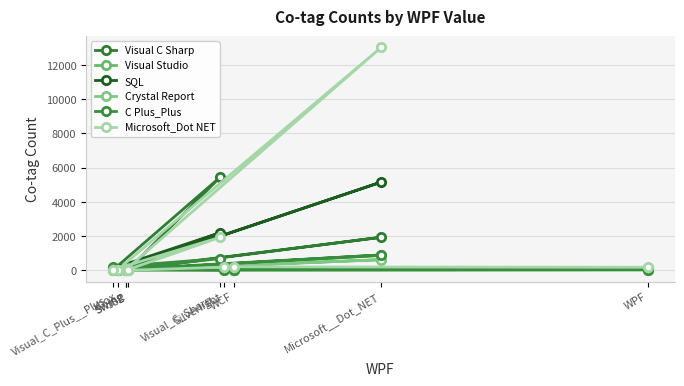

What is the label of the 8th point from the right?

Silverlight